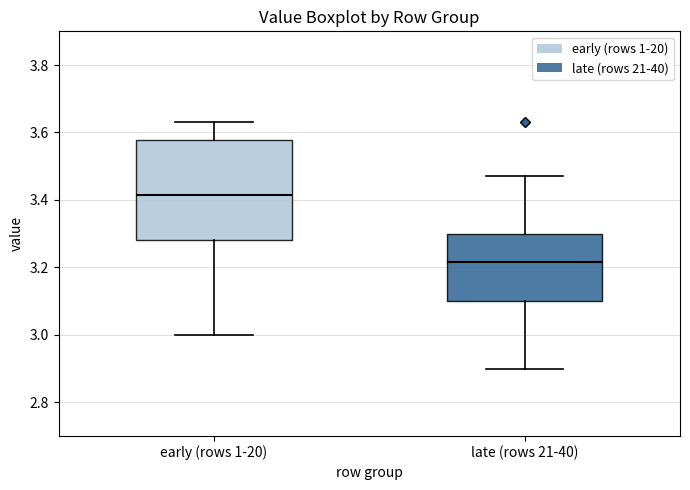

Where is the upper edge of the box for late (rows 21-40) on the y-axis? The values are not printed on the chart, so give them approximately, as read against the axis.

3.30